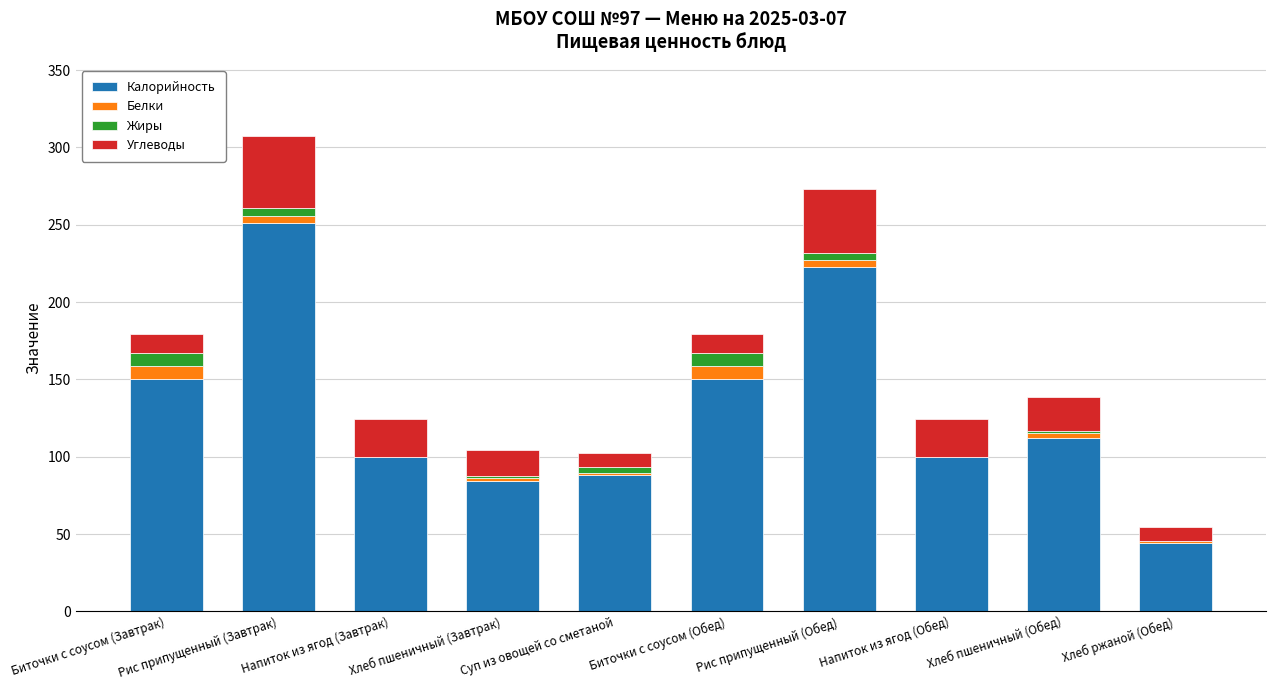

The value of Калорийность at Суп из овощей со сметаной is 120.3. True or false?

False